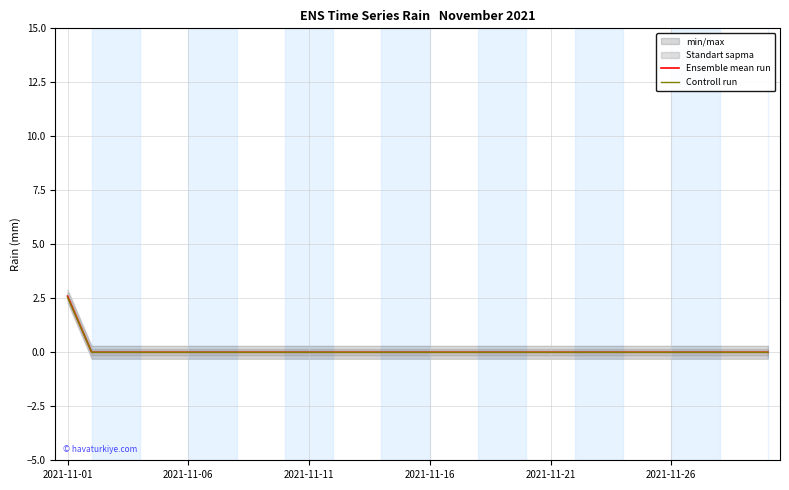

At which label does Controll run reach its peak?

2021-11-01